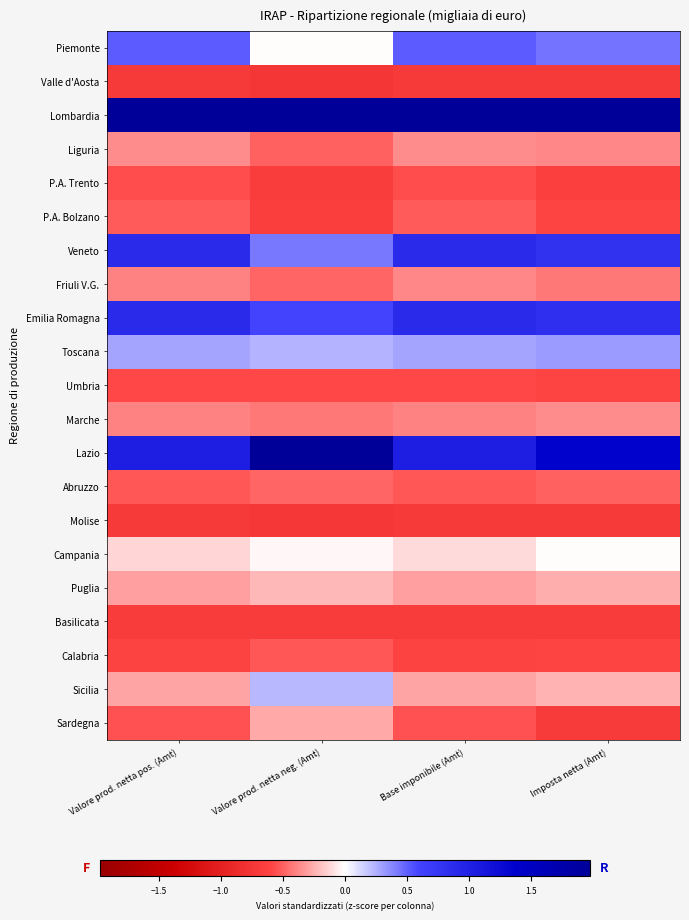

Which series has the largest range (max minus min)?

Lazio